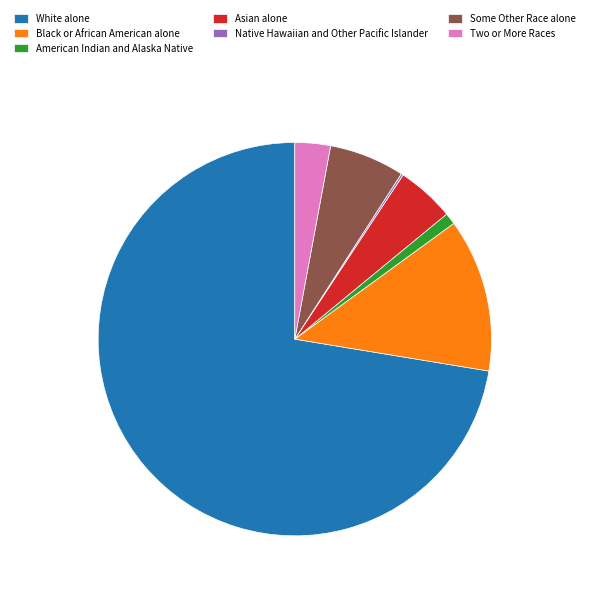

Which category has the biggest portion of the pie?

White alone